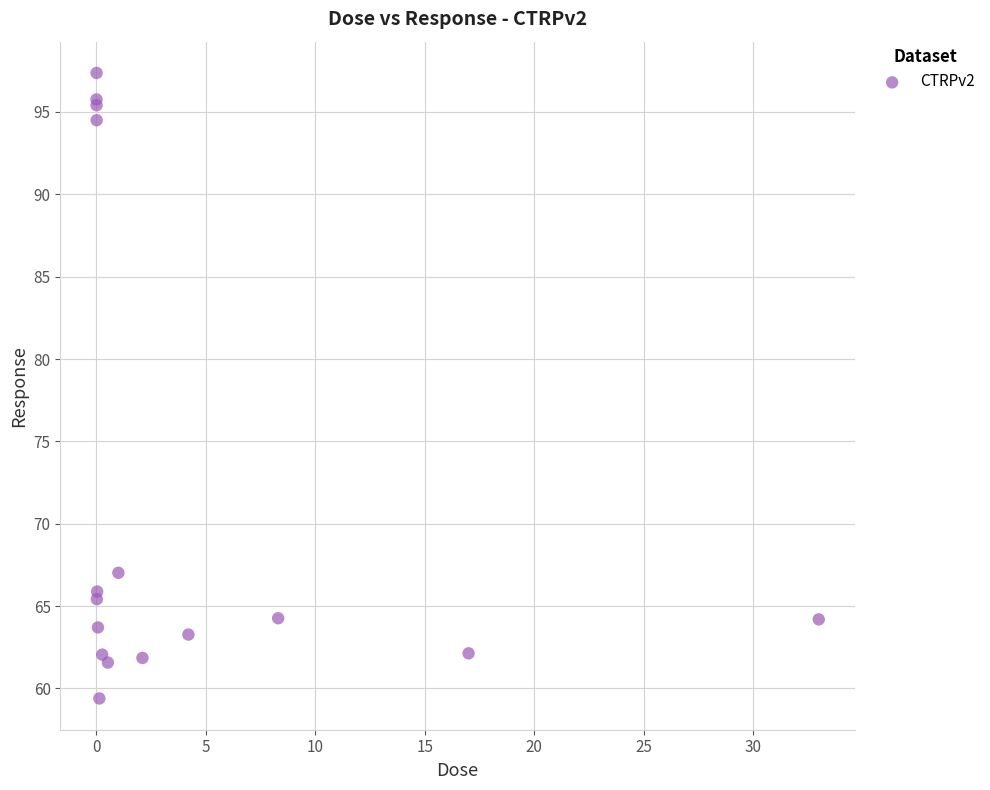

What Y value in the scatter plot is closest to 78?

67.0